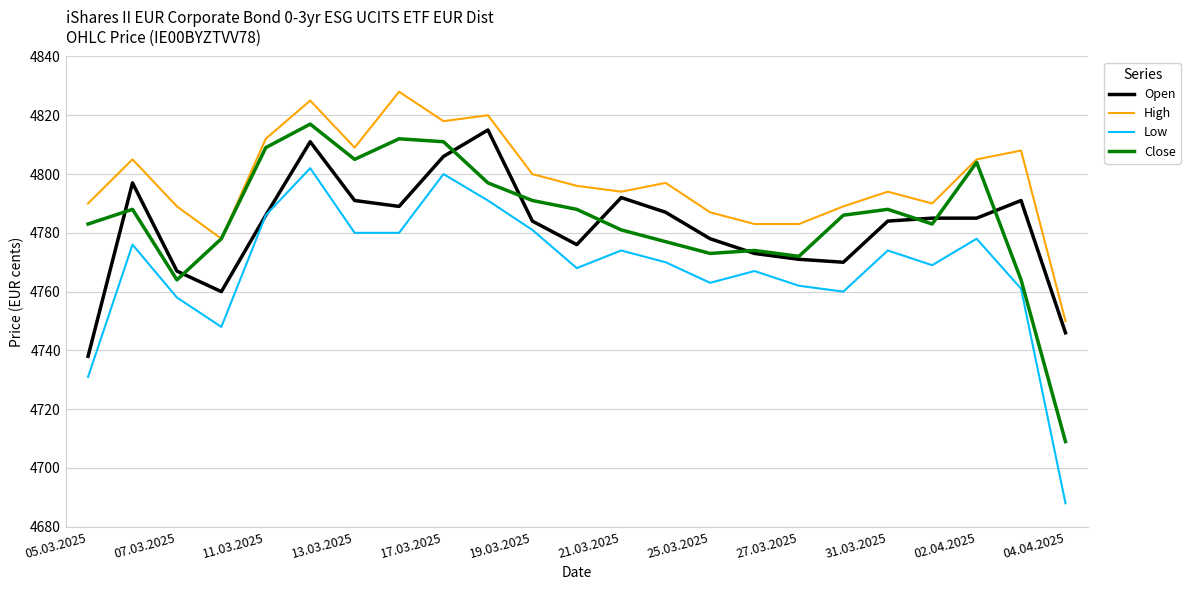

Which series has the widest spread of values?

Low